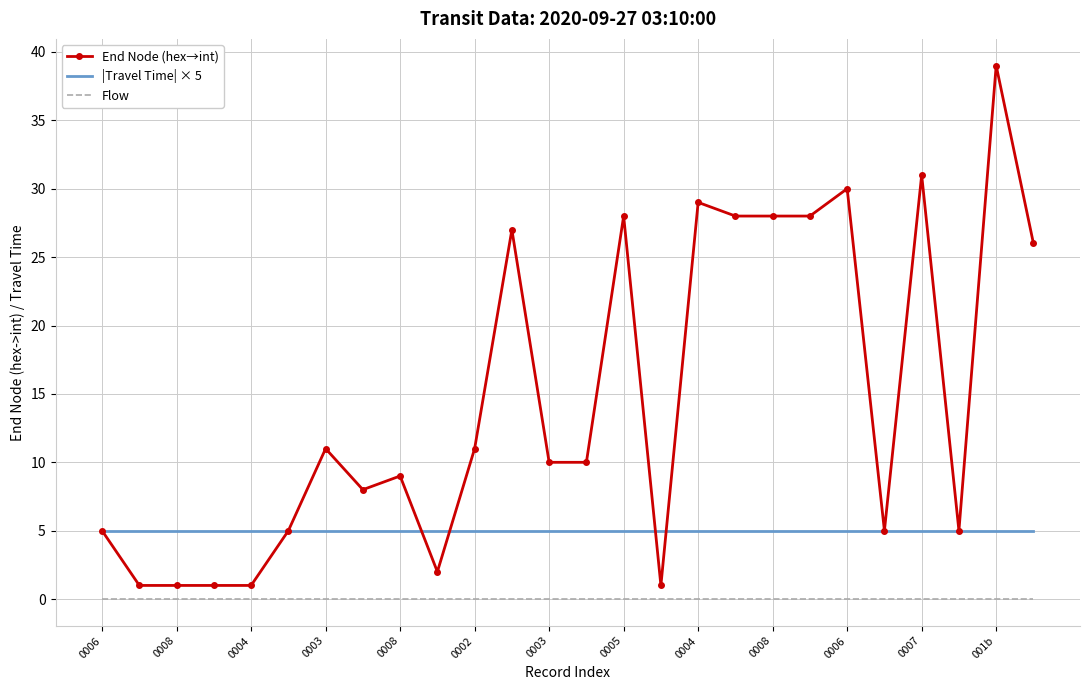

List the series in order of their overall mean, highest first.

End Node (hex→int), |Travel Time| × 5, Flow